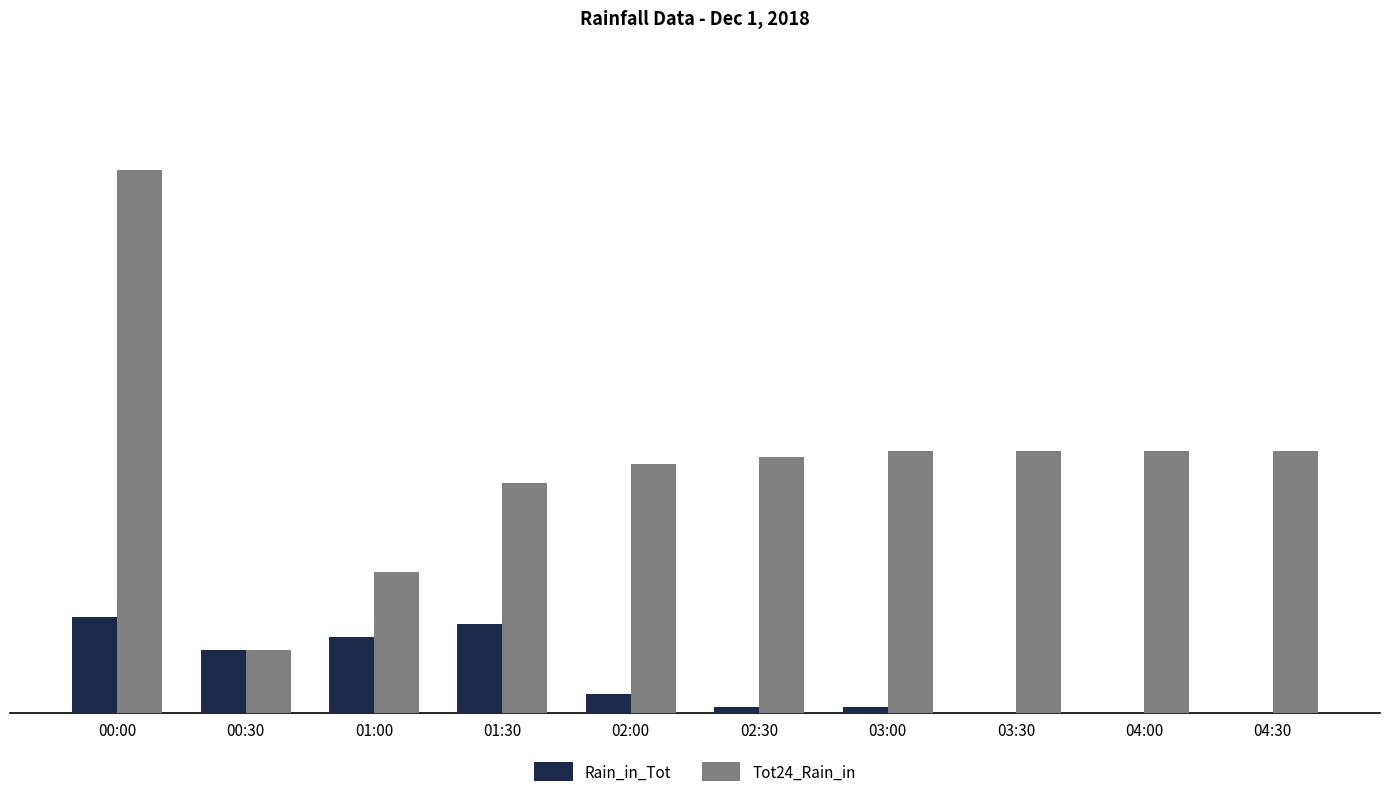

What are all the series names shown in the legend?

Rain_in_Tot, Tot24_Rain_in